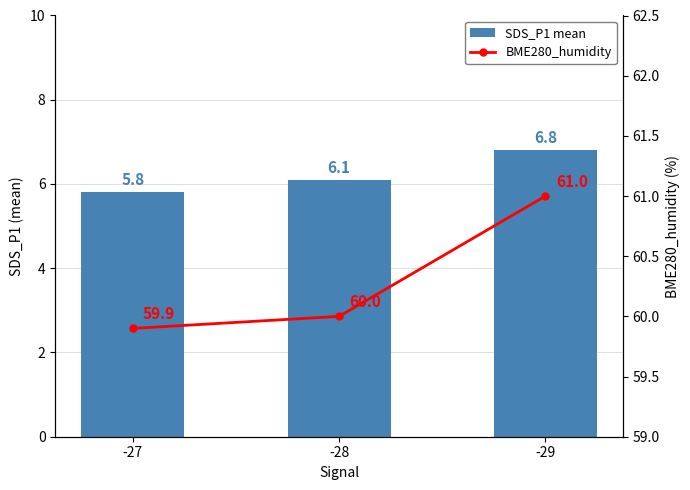

How many data points in BME280_humidity are less than 60?

1